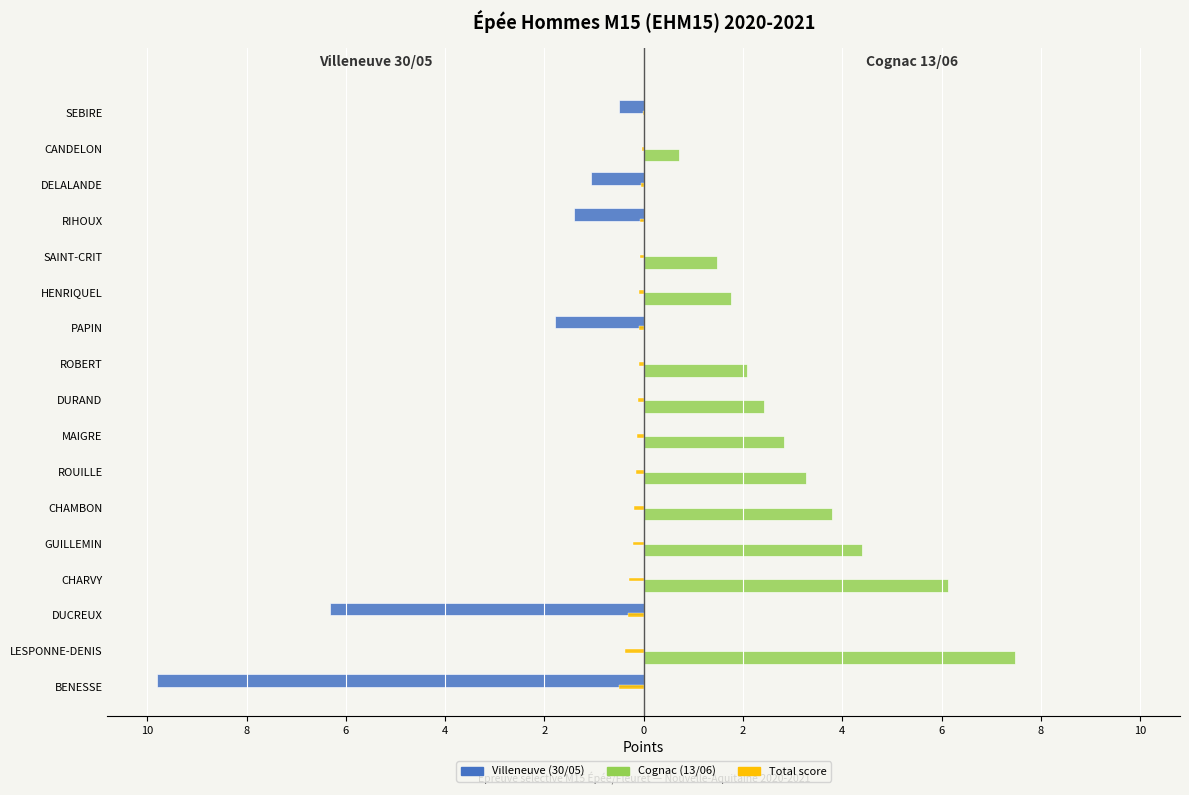

Reading right to left, transcribe all the data shown in this chart.

Villeneuve (30/05): -0.5	0.0	-1.1	-1.4	0.0	0.0	-1.8	0.0	0.0	0.0	0.0	0.0	0.0	0.0	-6.3	0.0	-9.8
Cognac (13/06): 0.0	0.7	0.0	0.0	1.5	1.8	0.0	2.1	2.4	2.8	3.3	3.8	4.4	6.1	0.0	7.5	0.0
Total: -0.0	-0.0	-0.1	-0.1	-0.1	-0.1	-0.1	-0.1	-0.1	-0.1	-0.2	-0.2	-0.2	-0.3	-0.3	-0.4	-0.5